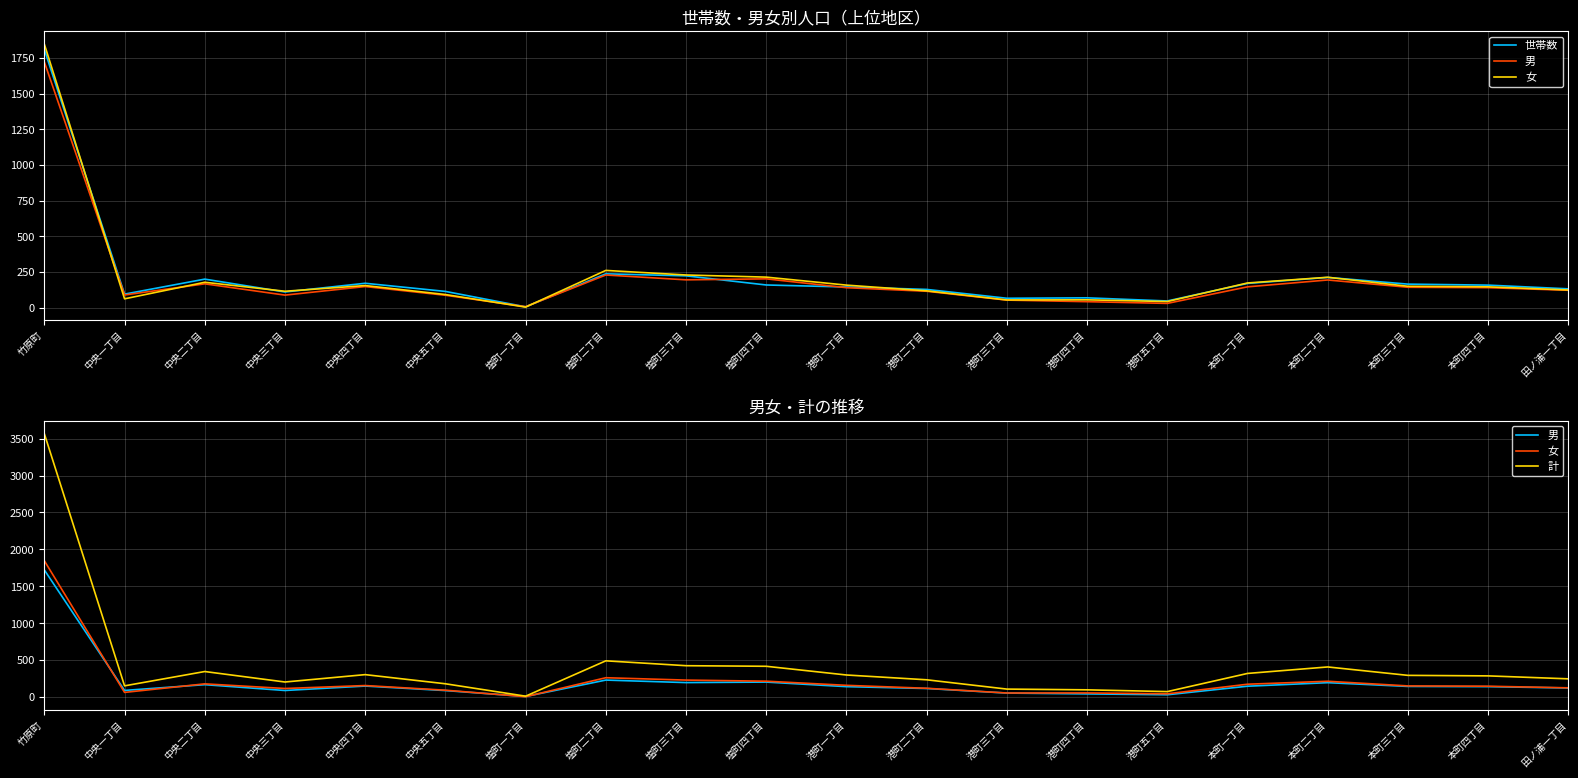

Which series has the largest total across all categories?

計